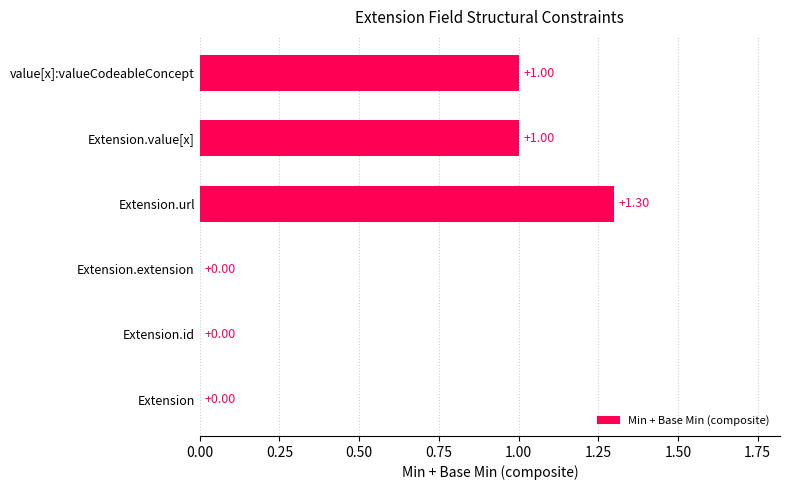

Count the number of categories in the chart.

6